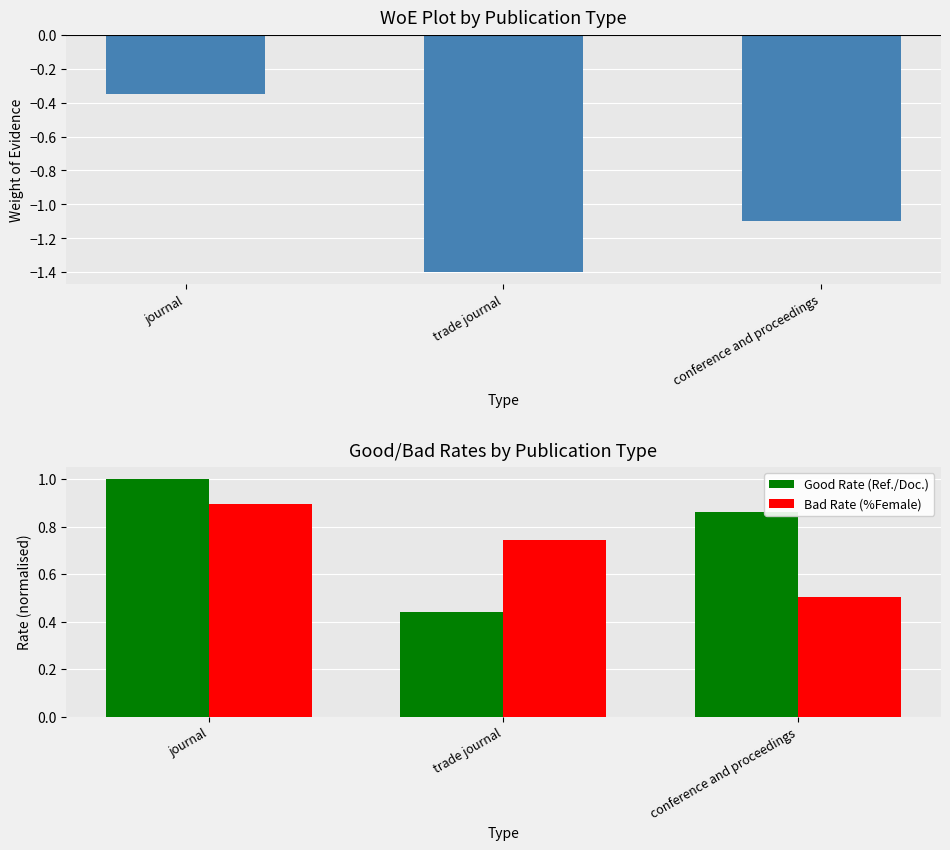

The value of WoE at journal is -0.2. True or false?

False